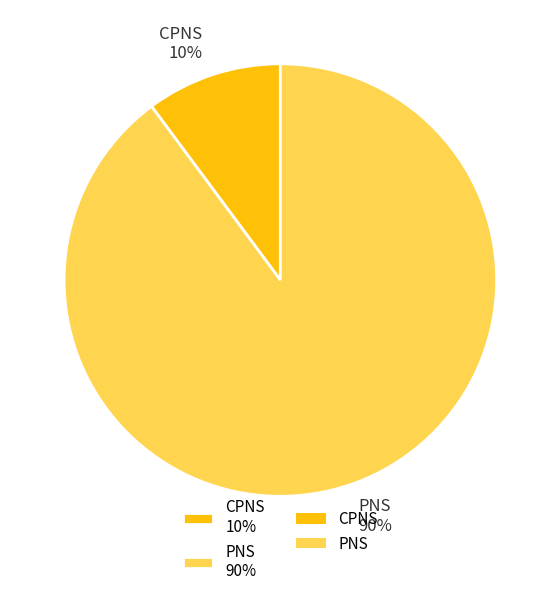

Do CPNS 10% and PNS 90% together represent more than half of the pie?

Yes